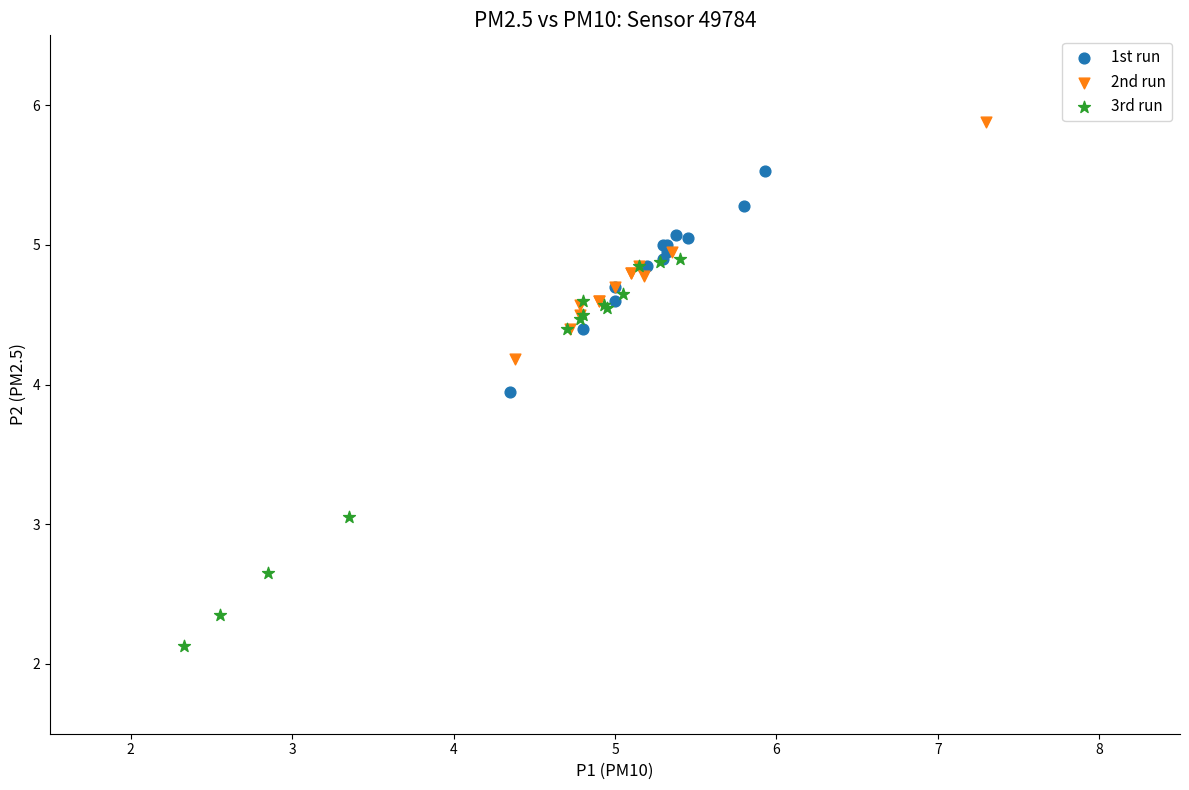

What are all the series names shown in the legend?

1st run, 2nd run, 3rd run